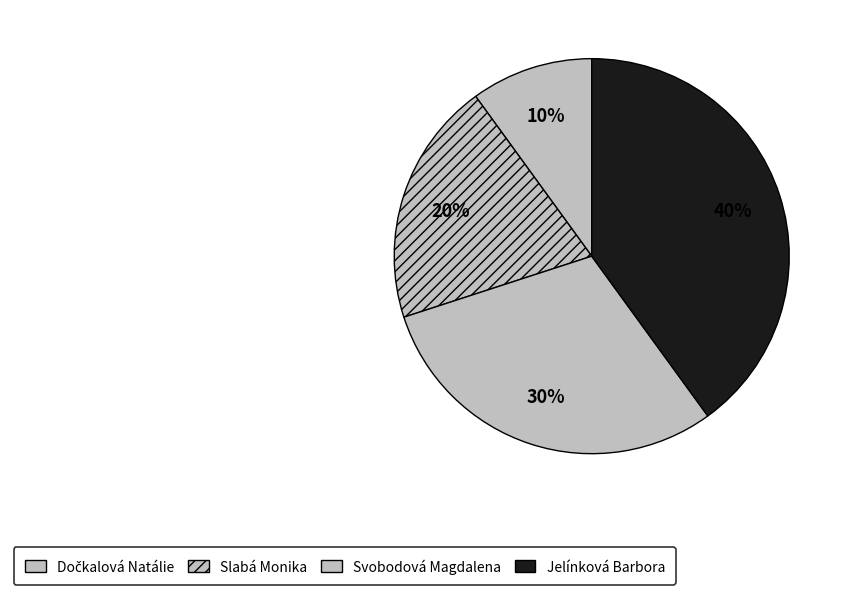

What percentage do Dočkalová Natálie and Svobodová Magdalena together represent?

40.0%